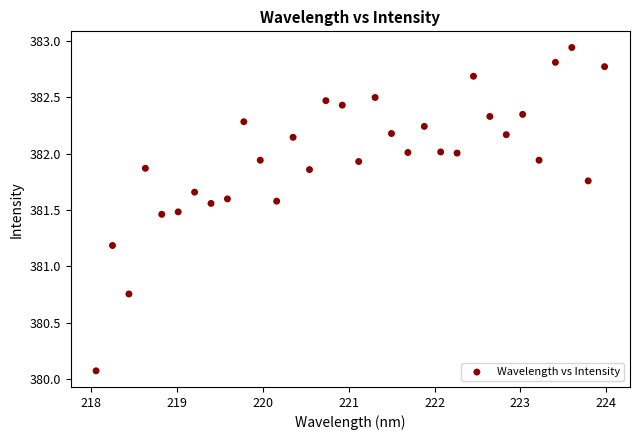

What Y value in the scatter plot is closest to 381?

381.2